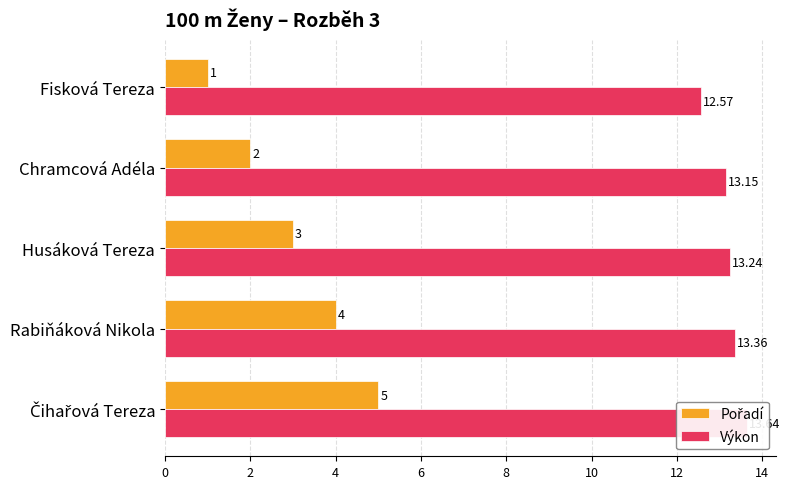

What is the spread (max minus min) of values at Chramcová Adéla?

11.2